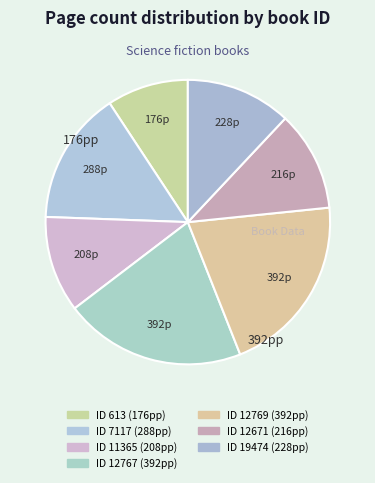

What is the smallest slice in the pie chart?

613